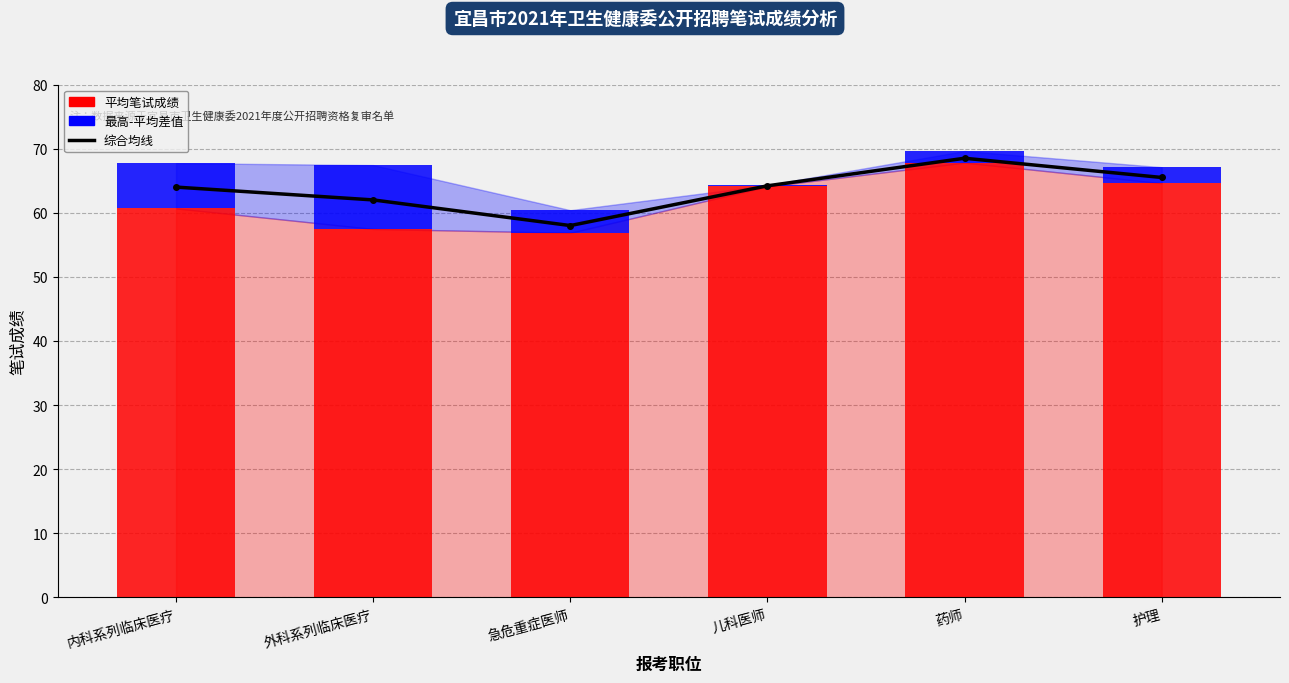

What is the difference between the maximum and minimum values in the 综合均线 series?

10.5